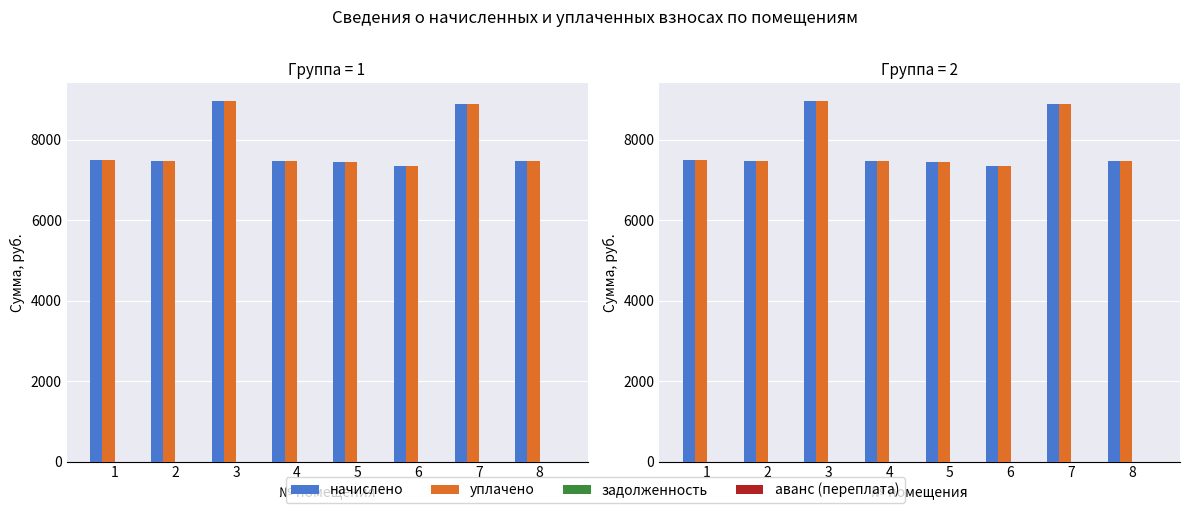

How many bars are there in each group?

4